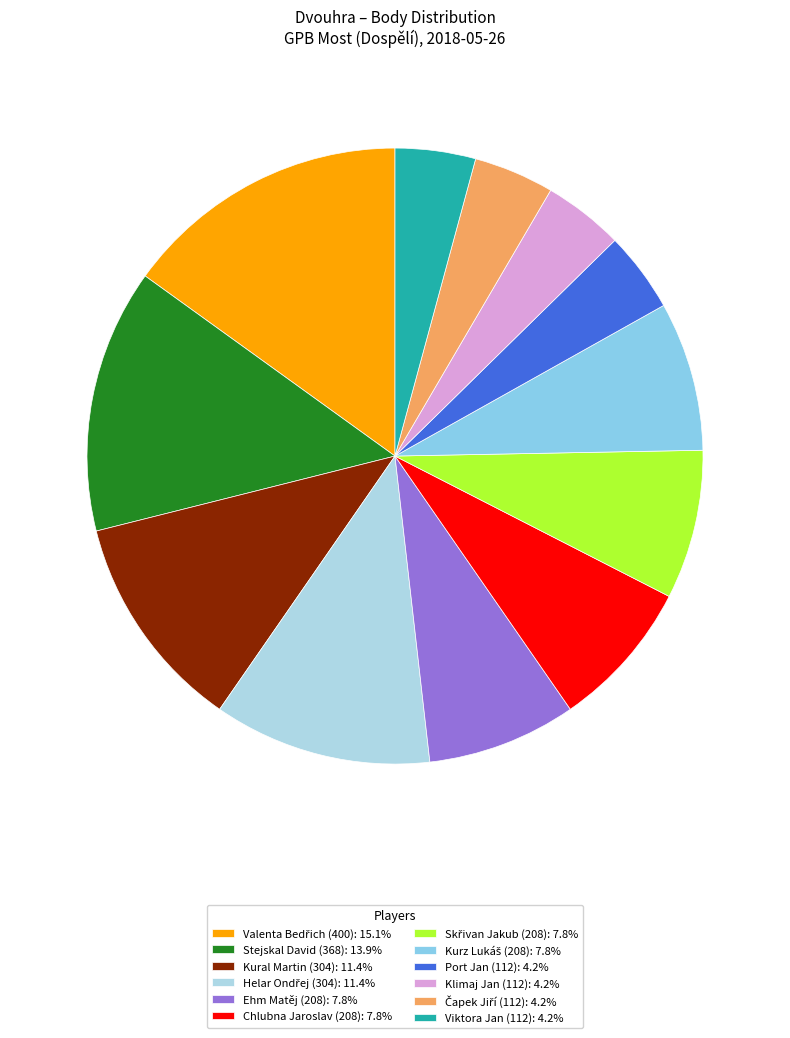

To the nearest percent, what is the average slice percentage?

8%